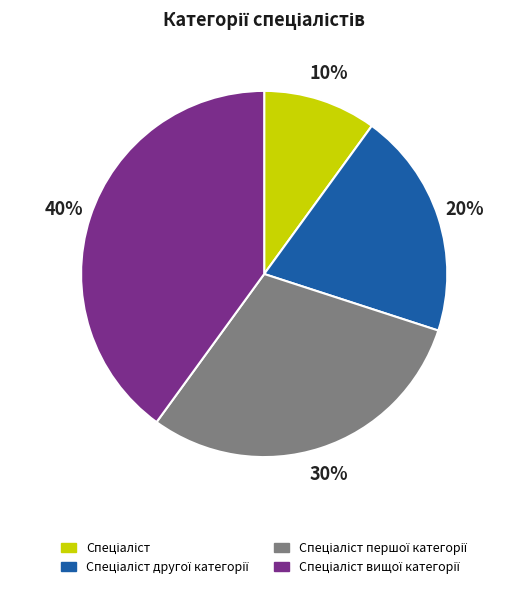

To the nearest percent, what is the difference between the largest and smallest slice percentages?

30%